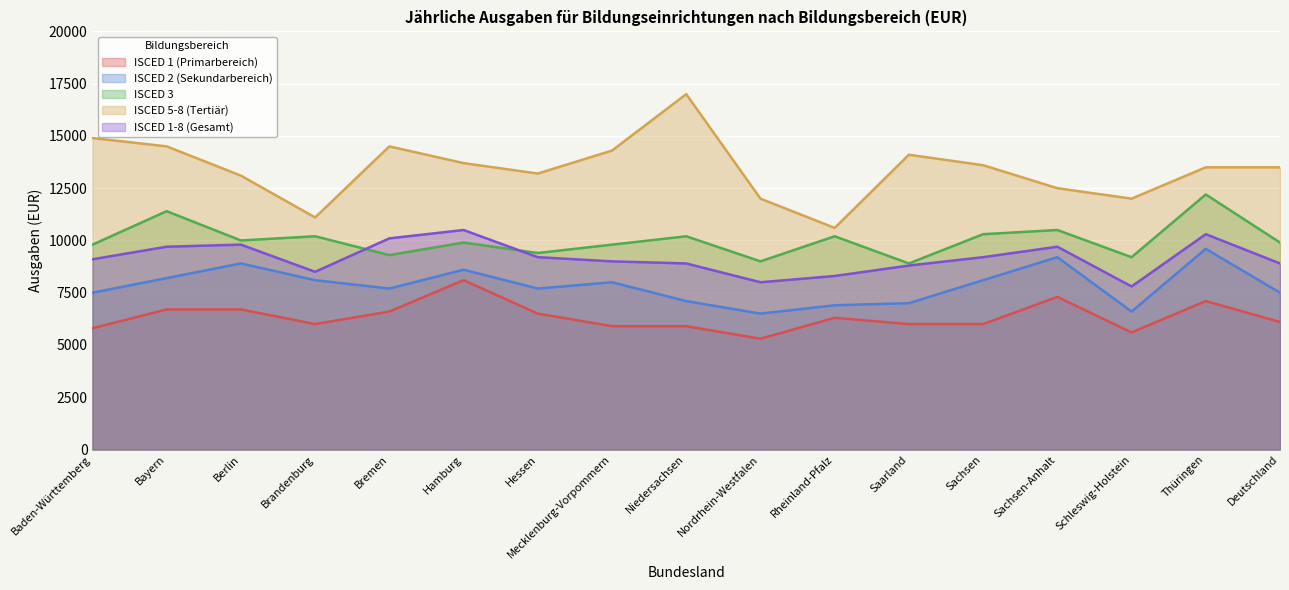

How many lines are shown in the chart?

5